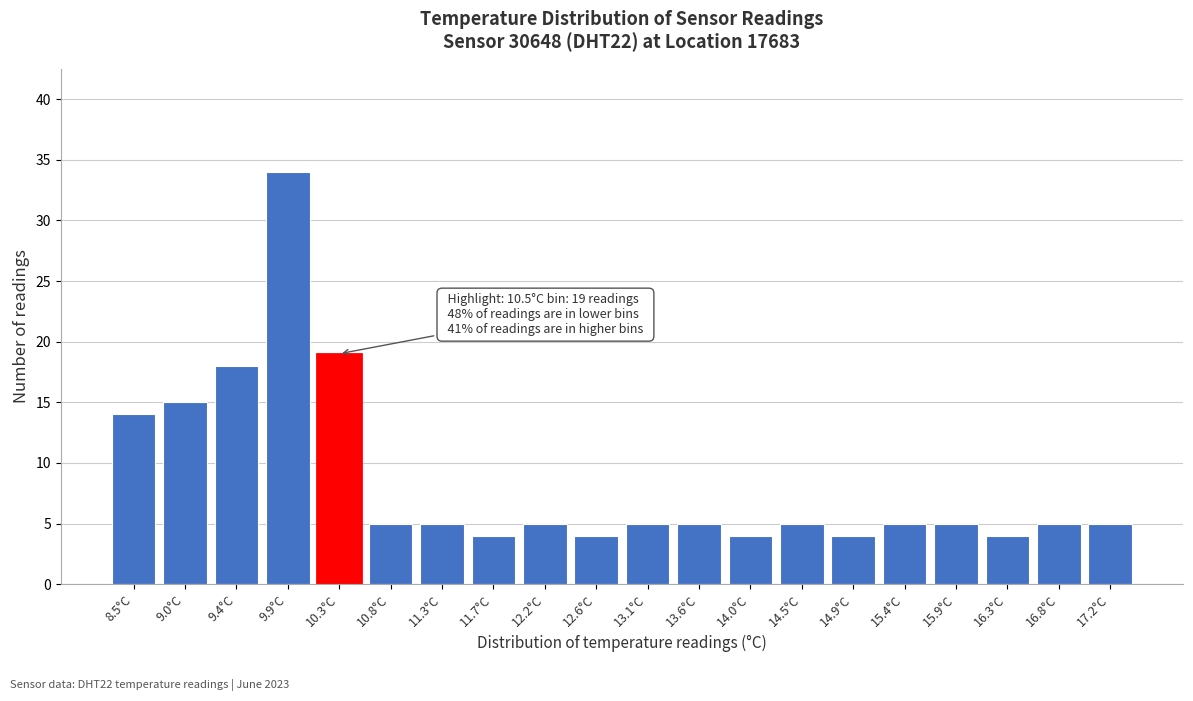

Reading right to left, list all the values displayed in this chart.

17.2°C=5	16.8°C=5	16.3°C=4	15.9°C=5	15.4°C=5	14.9°C=4	14.5°C=5	14.0°C=4	13.6°C=5	13.1°C=5	12.6°C=4	12.2°C=5	11.7°C=4	11.3°C=5	10.8°C=5	10.3°C=19	9.9°C=34	9.4°C=18	9.0°C=15	8.5°C=14